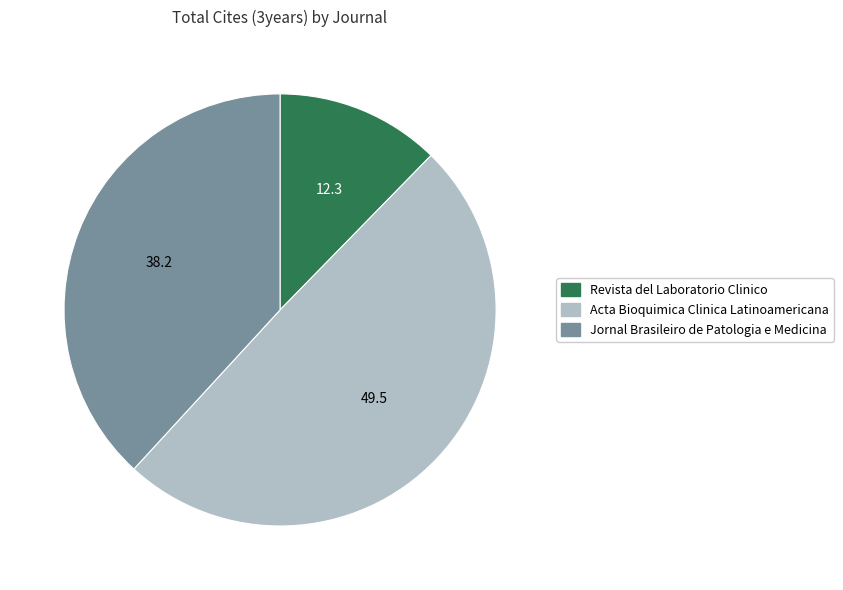

Rank the categories by value from highest to lowest.

Acta Bioquimica Clinica Latinoamericana, Jornal Brasileiro de Patologia e Medicina, Revista del Laboratorio Clinico